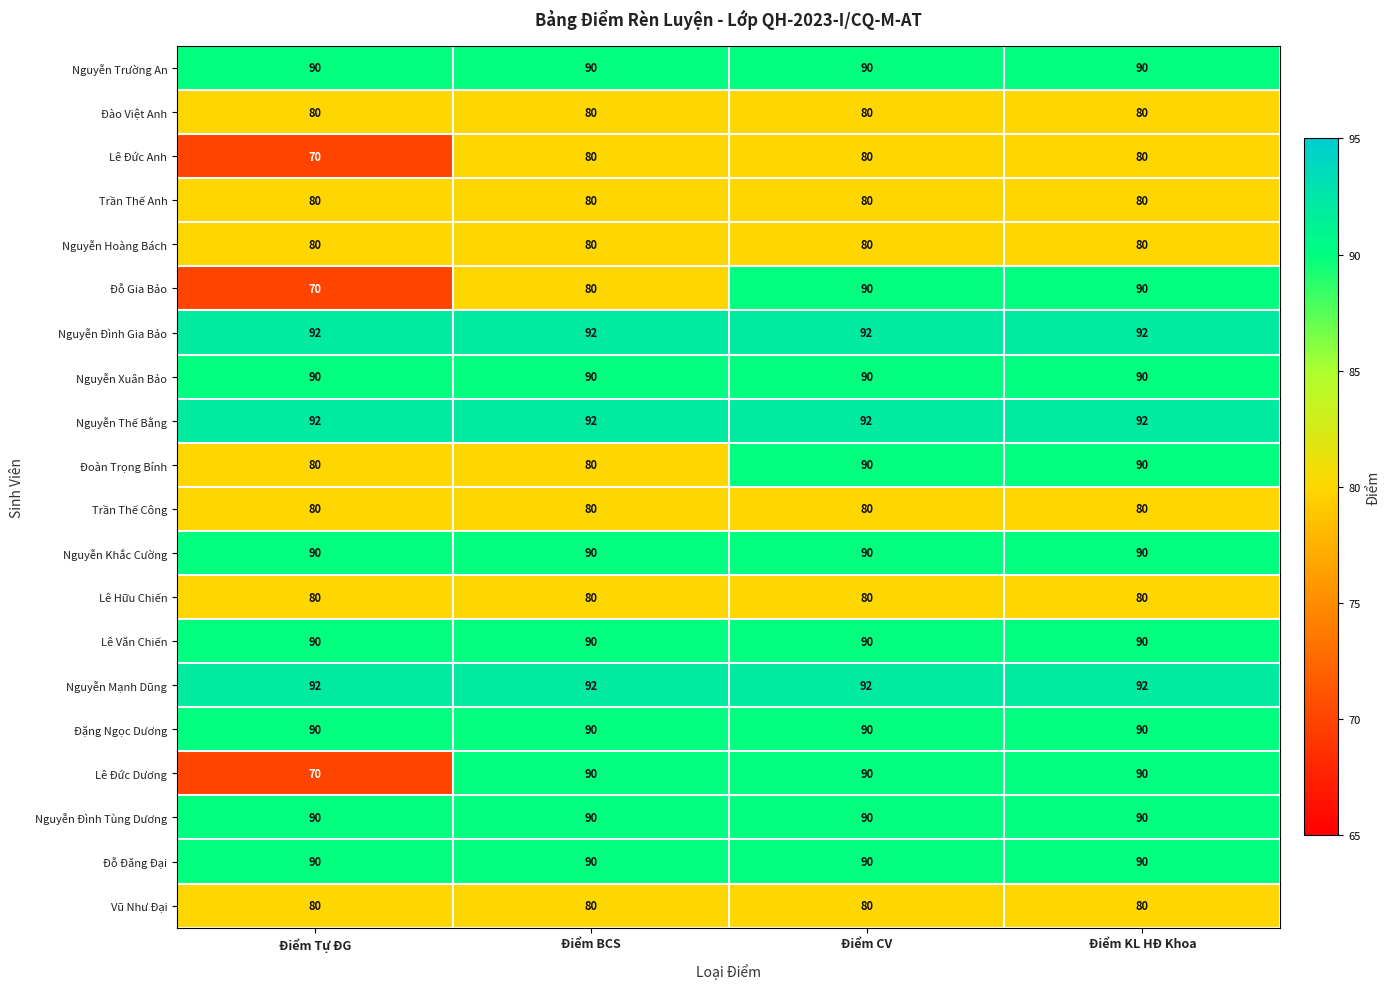

What is the difference between the highest and lowest values at Điểm KL HĐ Khoa?

12